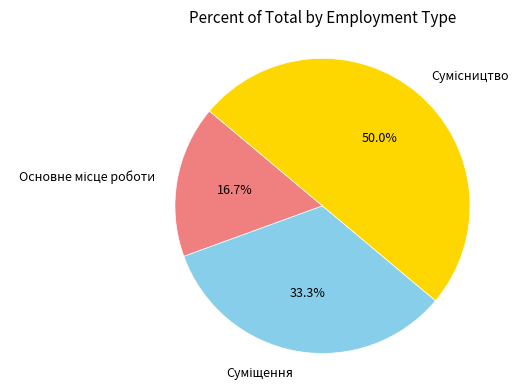

Does Суміщення account for over 50% of the chart?

No